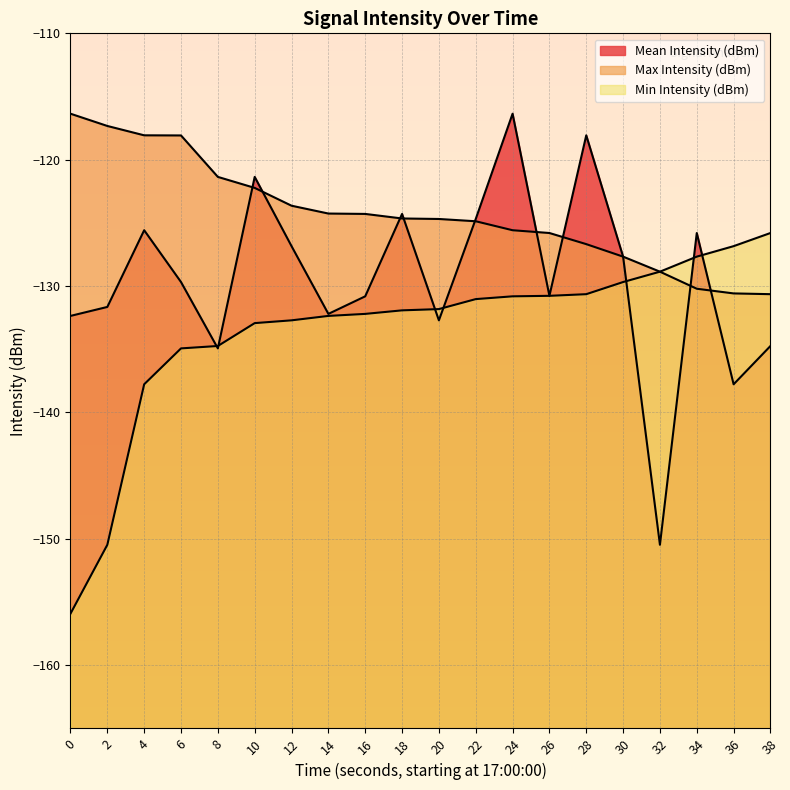

What is the highest value of the Max Intensity (dBm) series?

-116.4